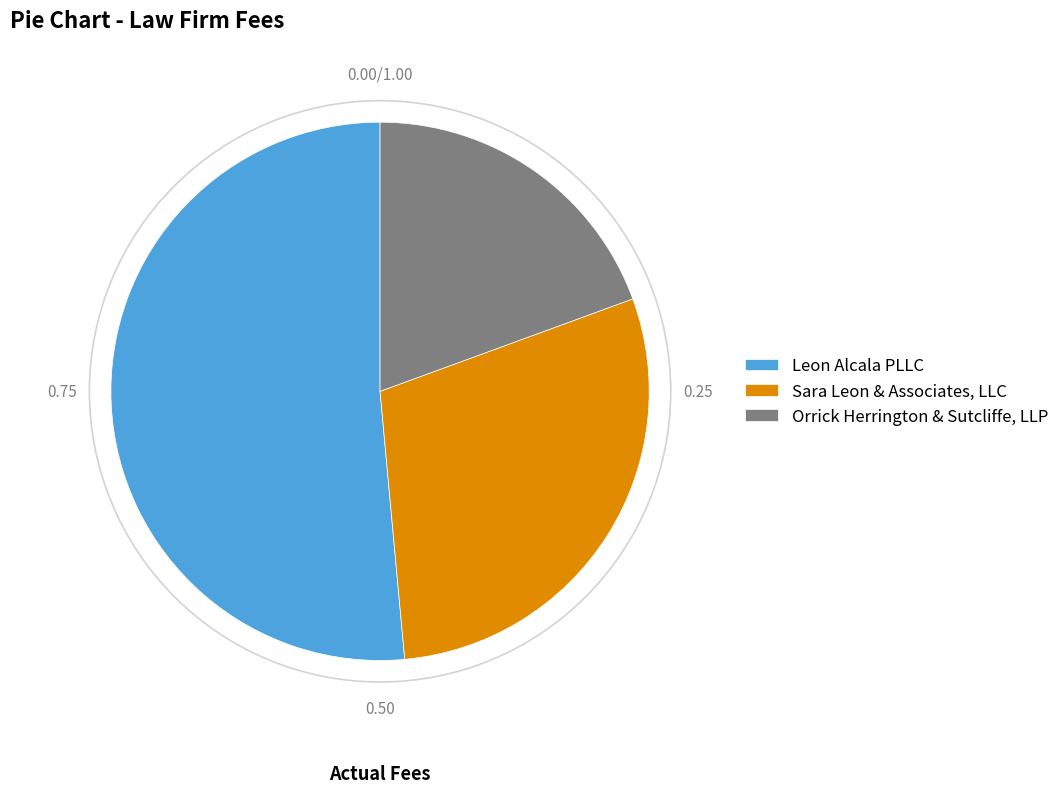

How many segments does this pie chart have?

3